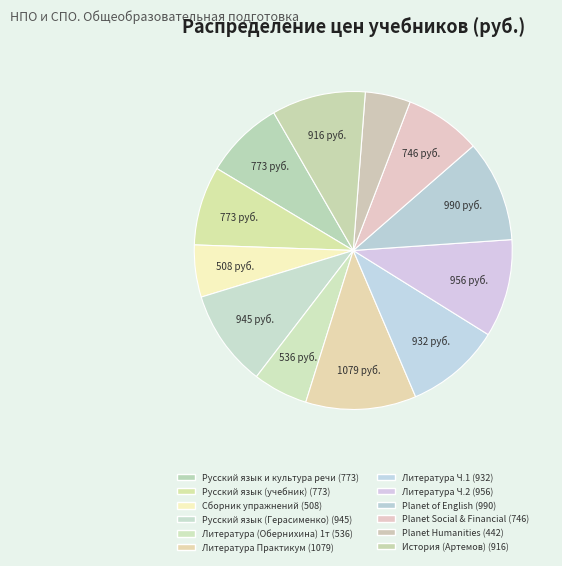

Count the number of slices in the pie.

12